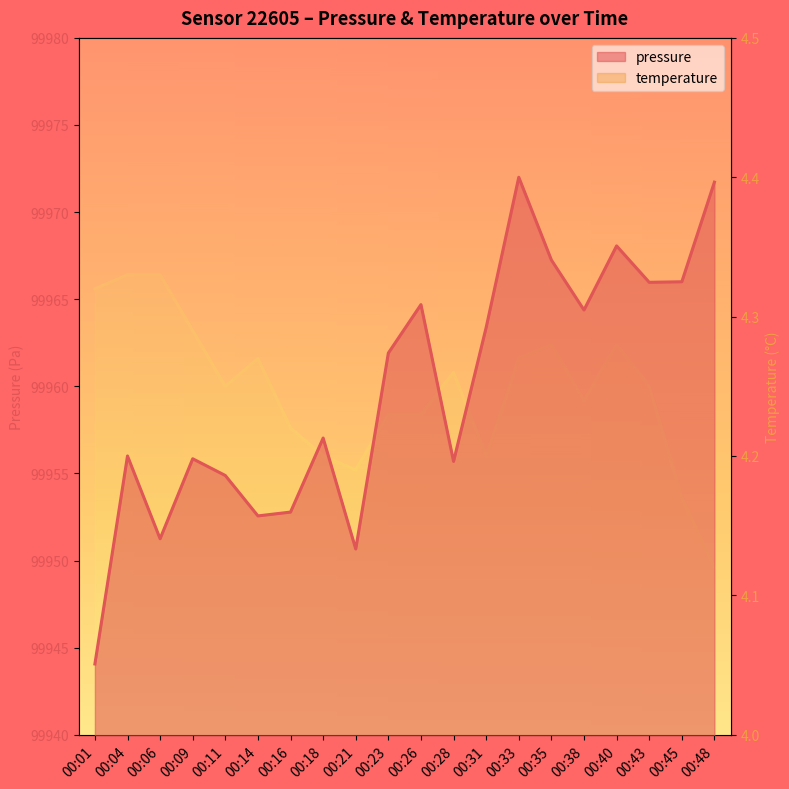

At which category does pressure reach its first local valley?

00:06